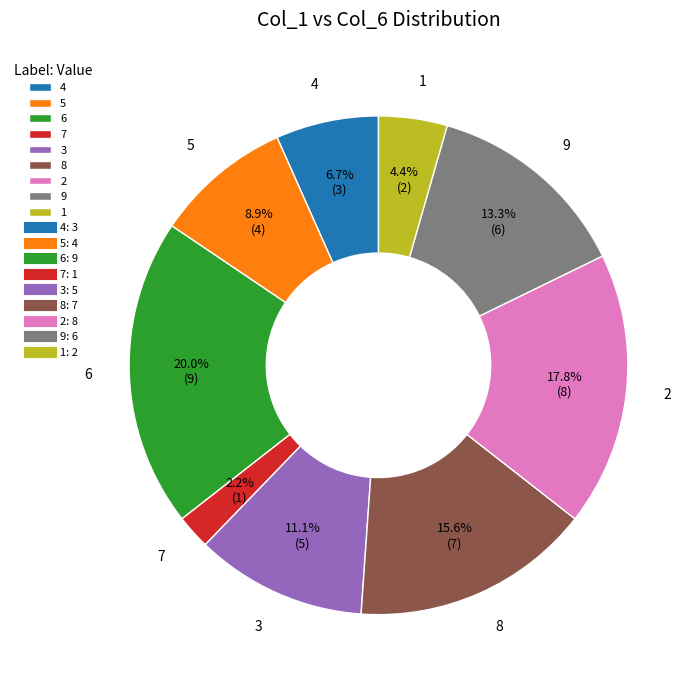

To the nearest percent, what is the difference between the largest and smallest slice percentages?

18%